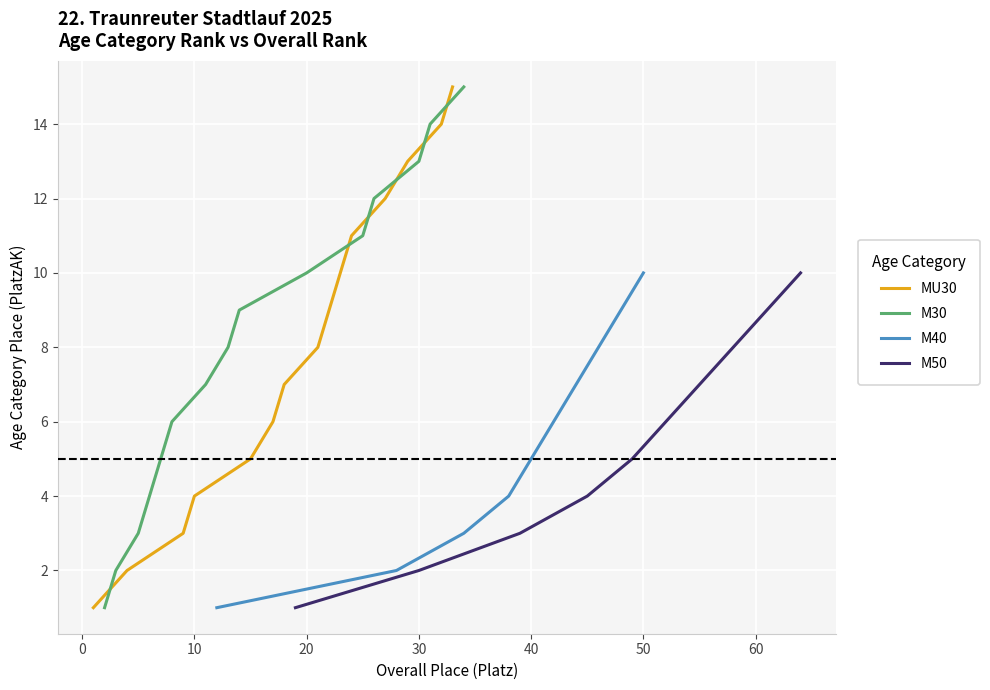

How many data points does each series have?

15